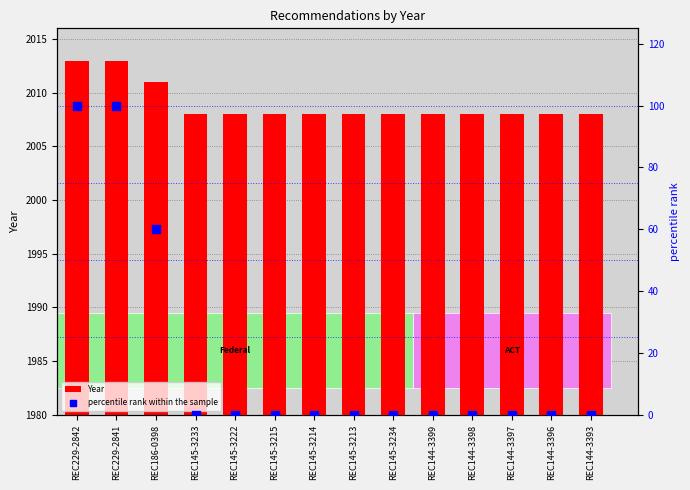

Which series reaches the maximum Y coordinate?

Year